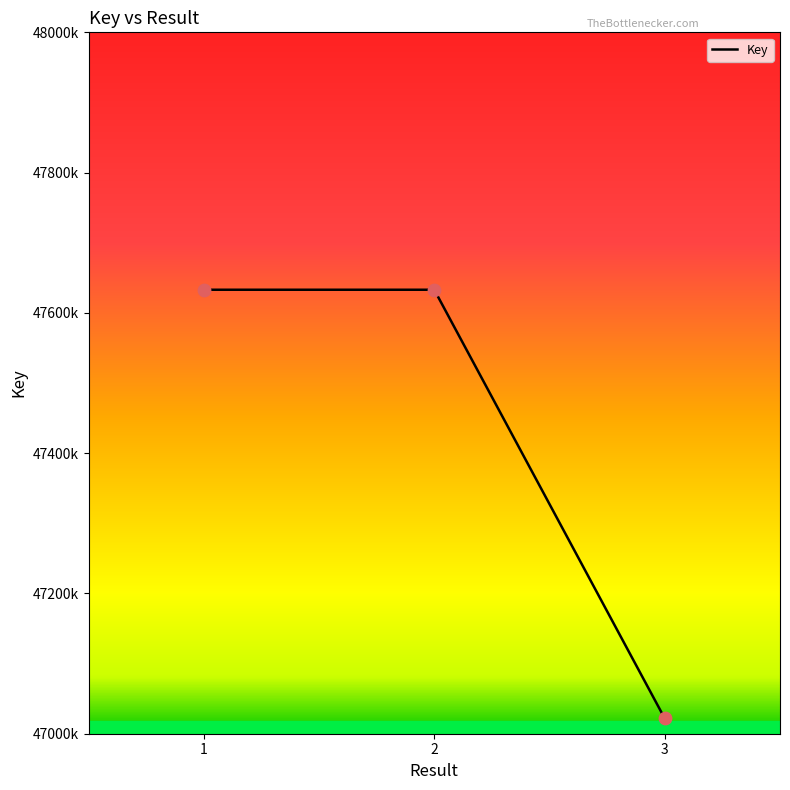

What is the change in value from 1 to 3?

-611278